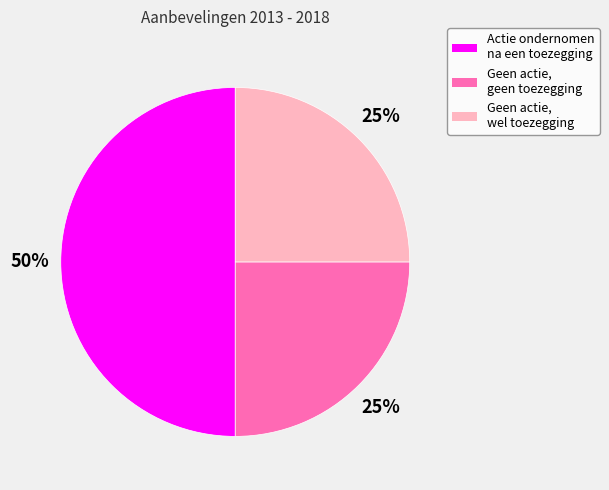

To the nearest percent, what is the difference between the Geen actie, wel toezegging and Actie ondernomen na een toezegging slice percentages?

25%